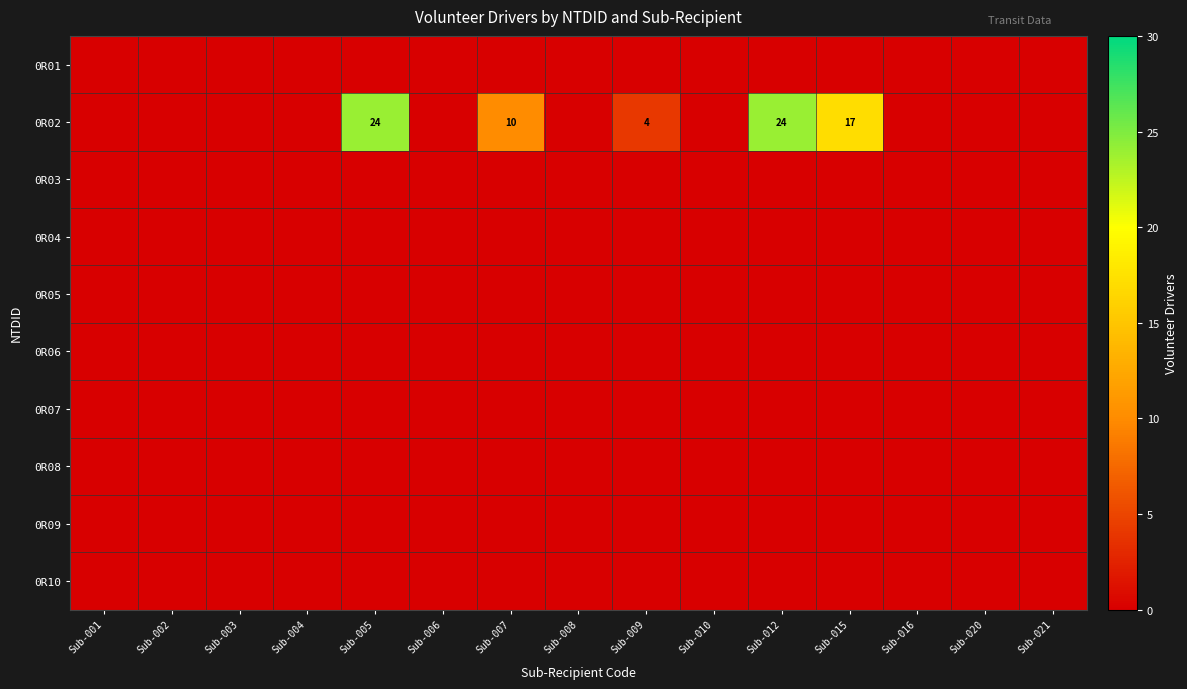

Which series has the largest total across all categories?

0R02